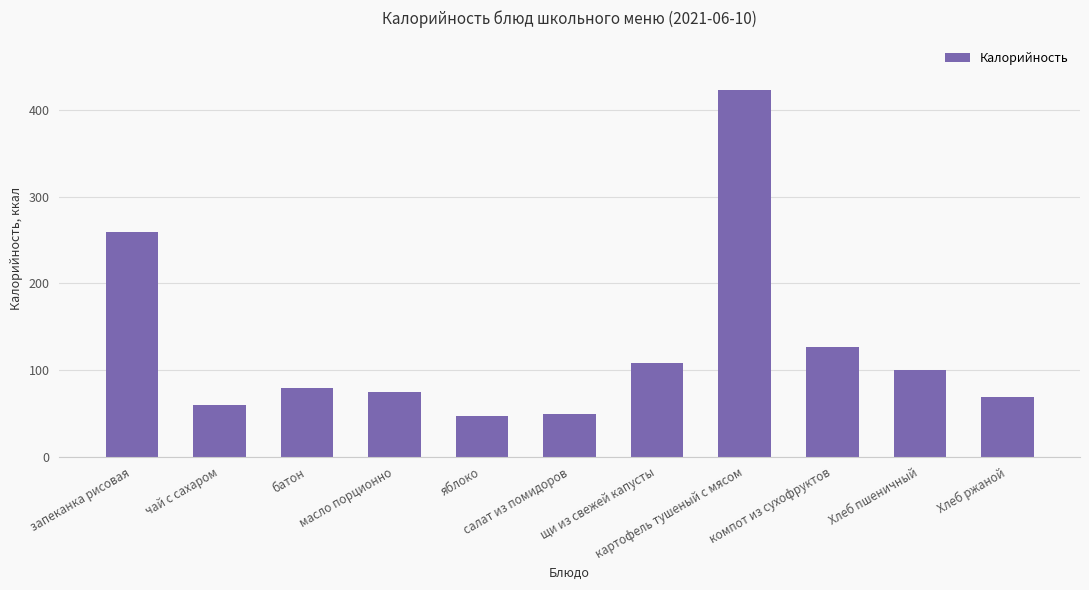

What is the average value?

127